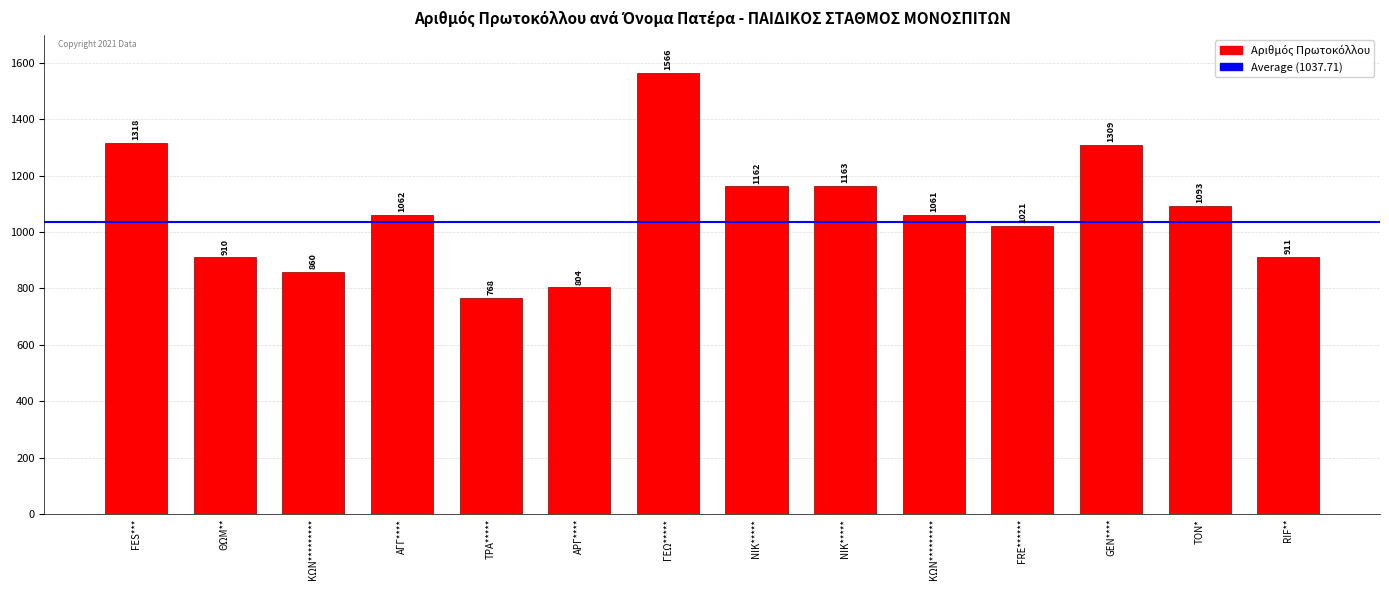

What is the label of the 10th bar from the left?

ΚΩΝ*********